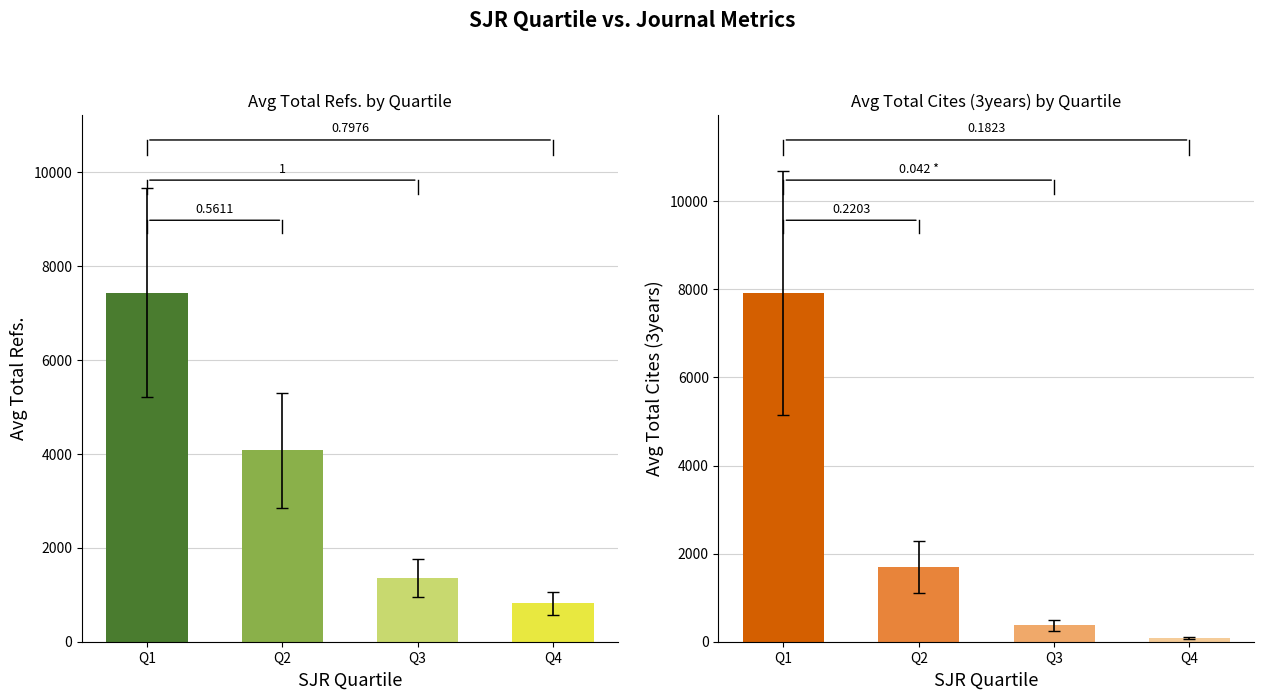

At which label does Avg Total Refs. first exceed 4077?

Q1